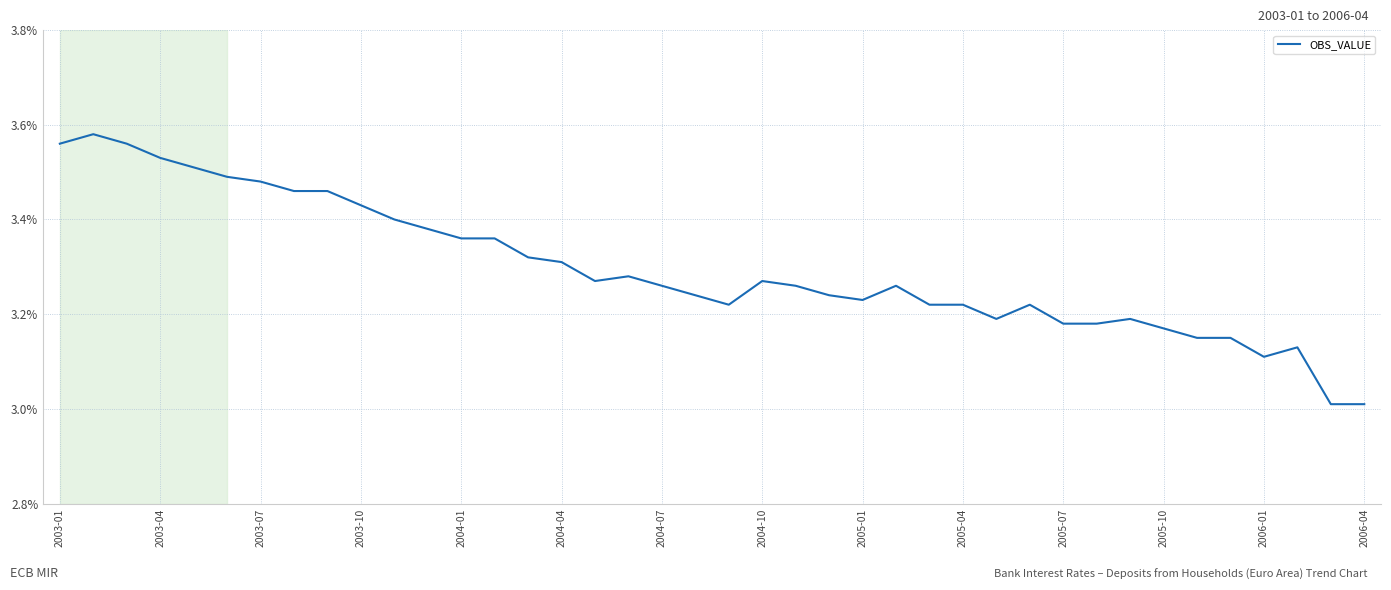

What is the difference between the maximum and minimum values?

0.6